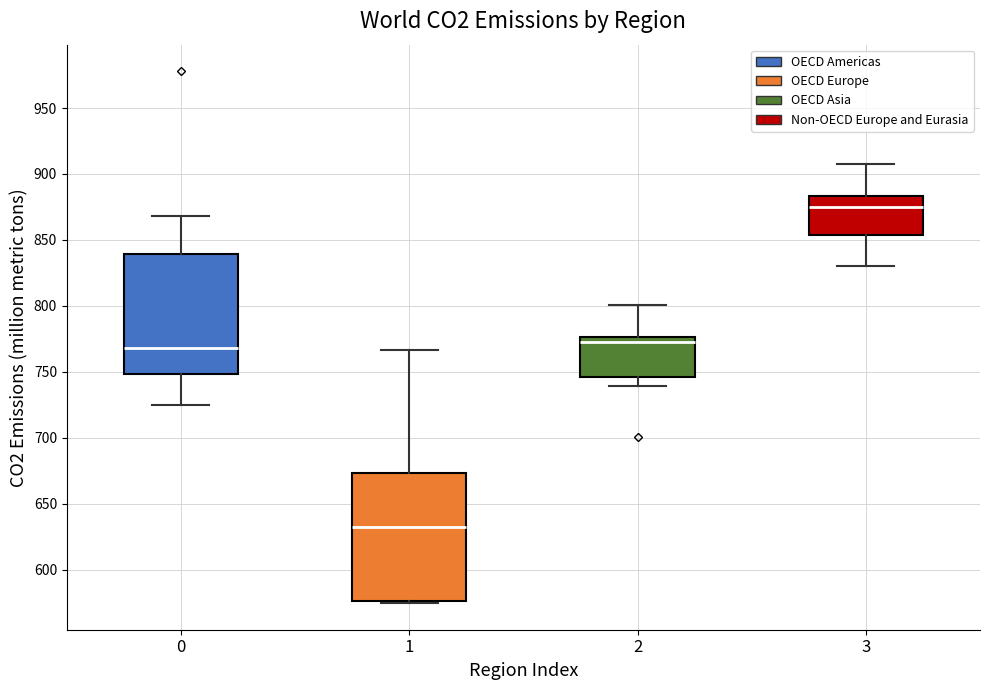

Where does the median line of the box at x = 0 sit on the y-axis? The values are not printed on the chart, so give them approximately, as read against the axis.

770